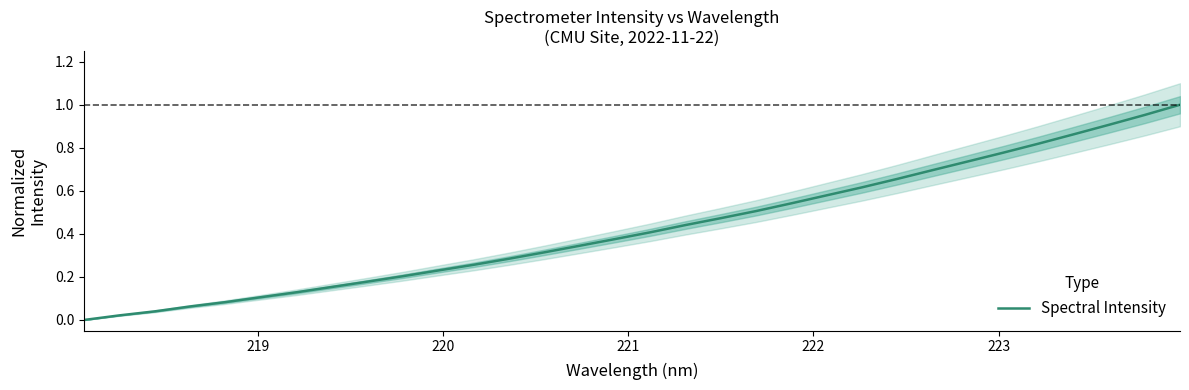

How many data points are above 0?

31